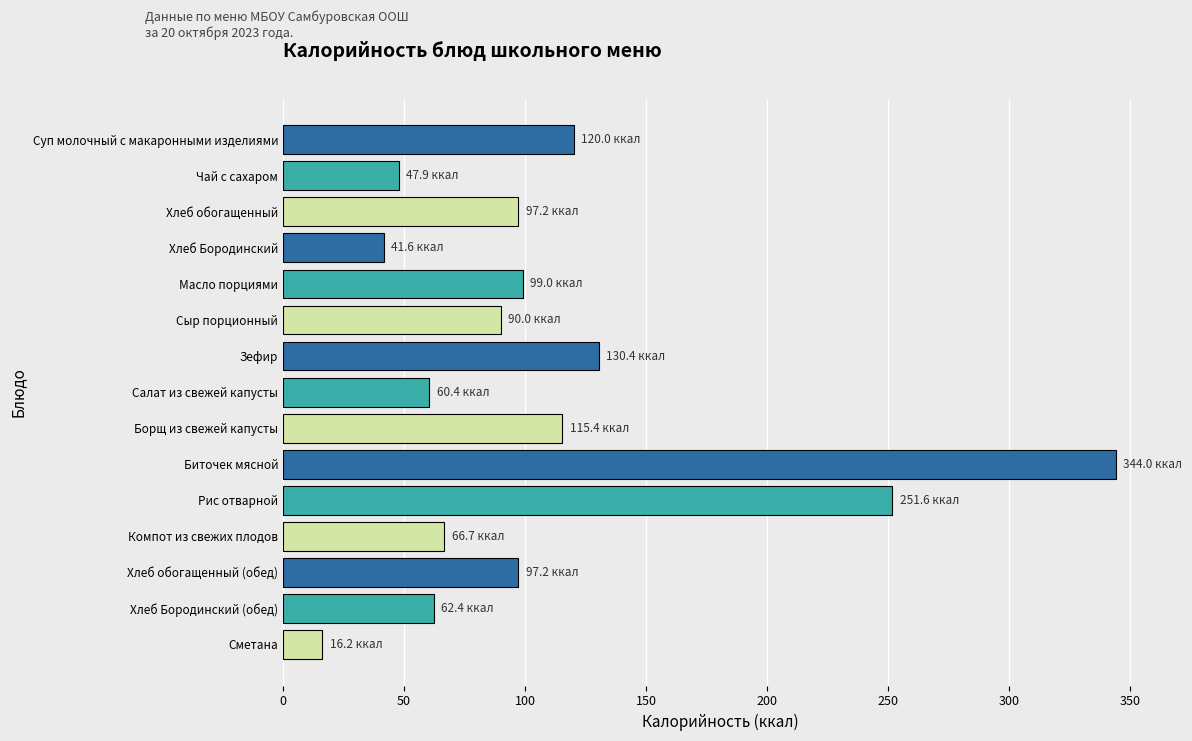

The value at Рис отварной is 149.6. True or false?

False